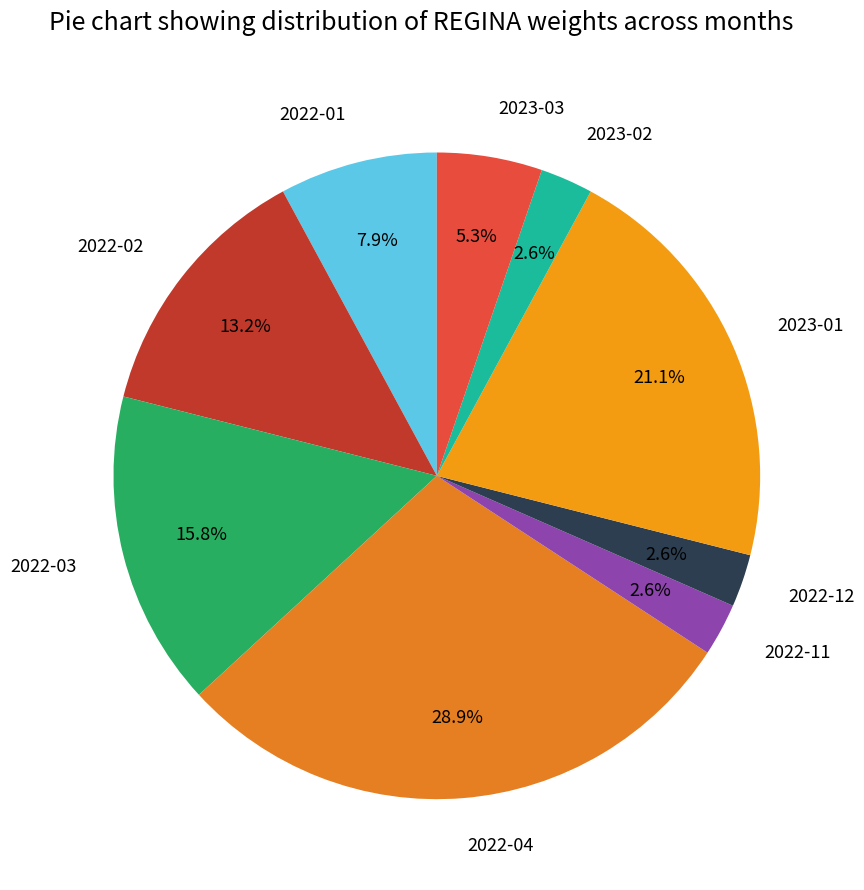

Combined, what portion of the pie is 2022-02 and 2022-11?

15.8%